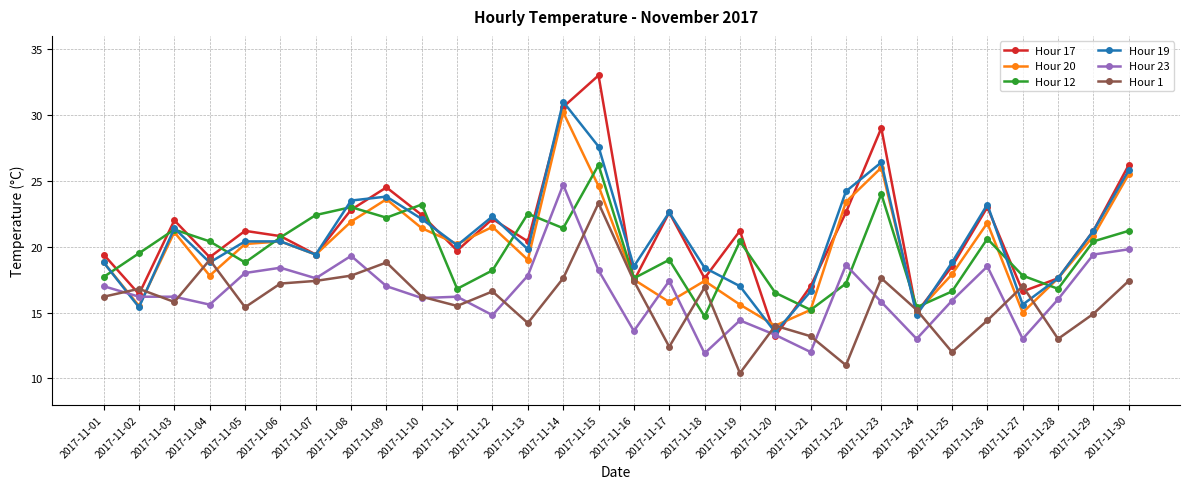

How many values in the Hour 17 series are below 21?

15